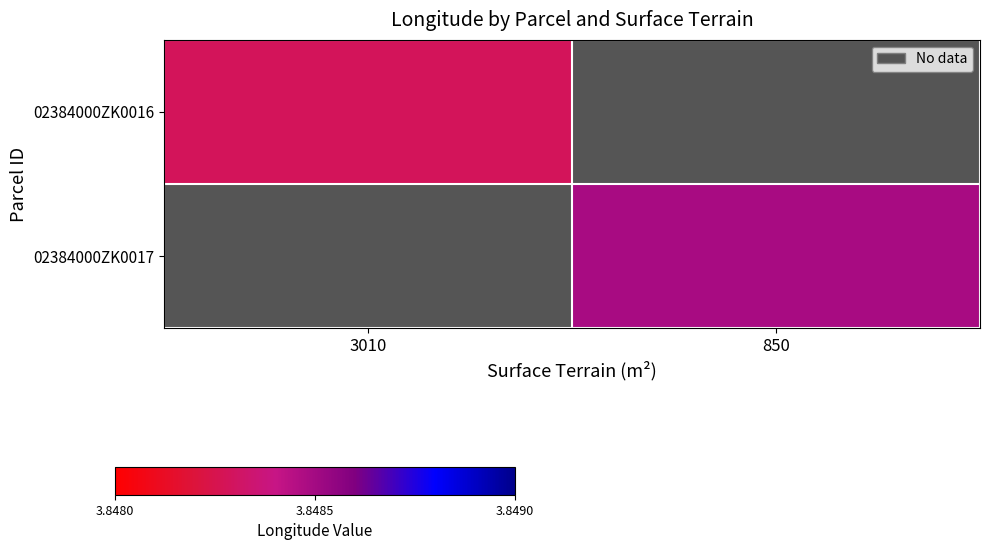

Count the number of categories in the chart.

2